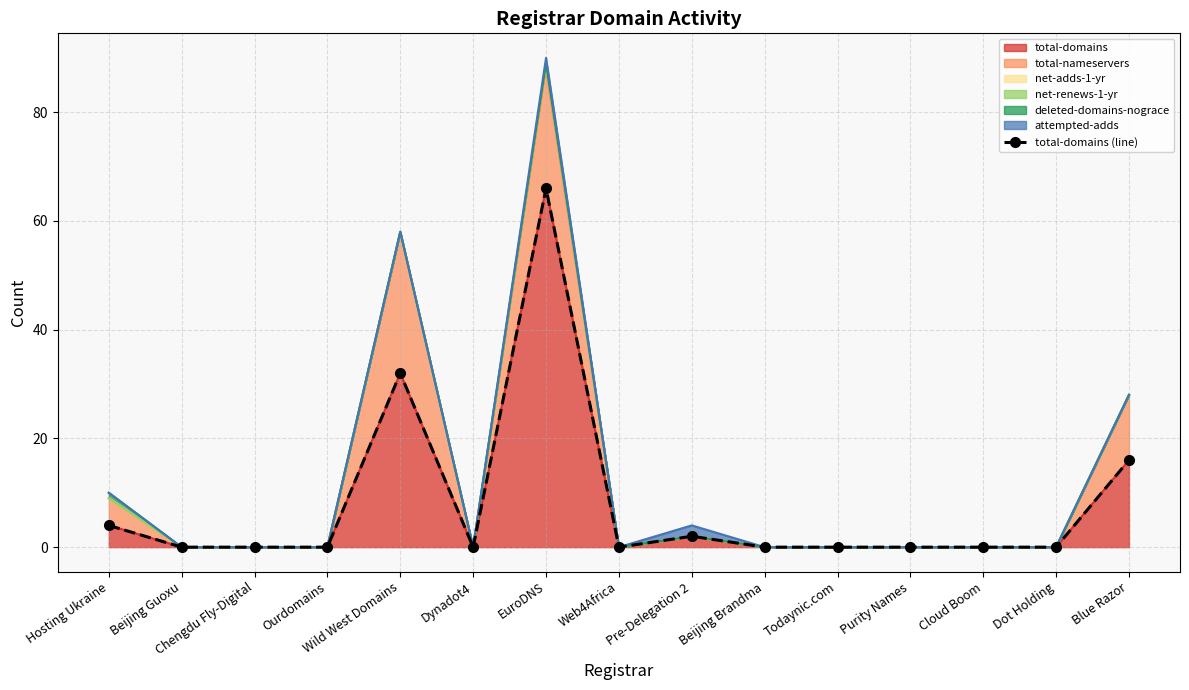

Reading left to right, extract all data points from this chart.

Hosting Ukraine=4	Beijing Guoxu=0	Chengdu Fly-Digital=0	Ourdomains=0	Wild West Domains=32	Dynadot4=0	EuroDNS=66	Web4Africa=0	Pre-Delegation 2=2	Beijing Brandma=0	Todaynic.com=0	Purity Names=0	Cloud Boom=0	Dot Holding=0	Blue Razor=16